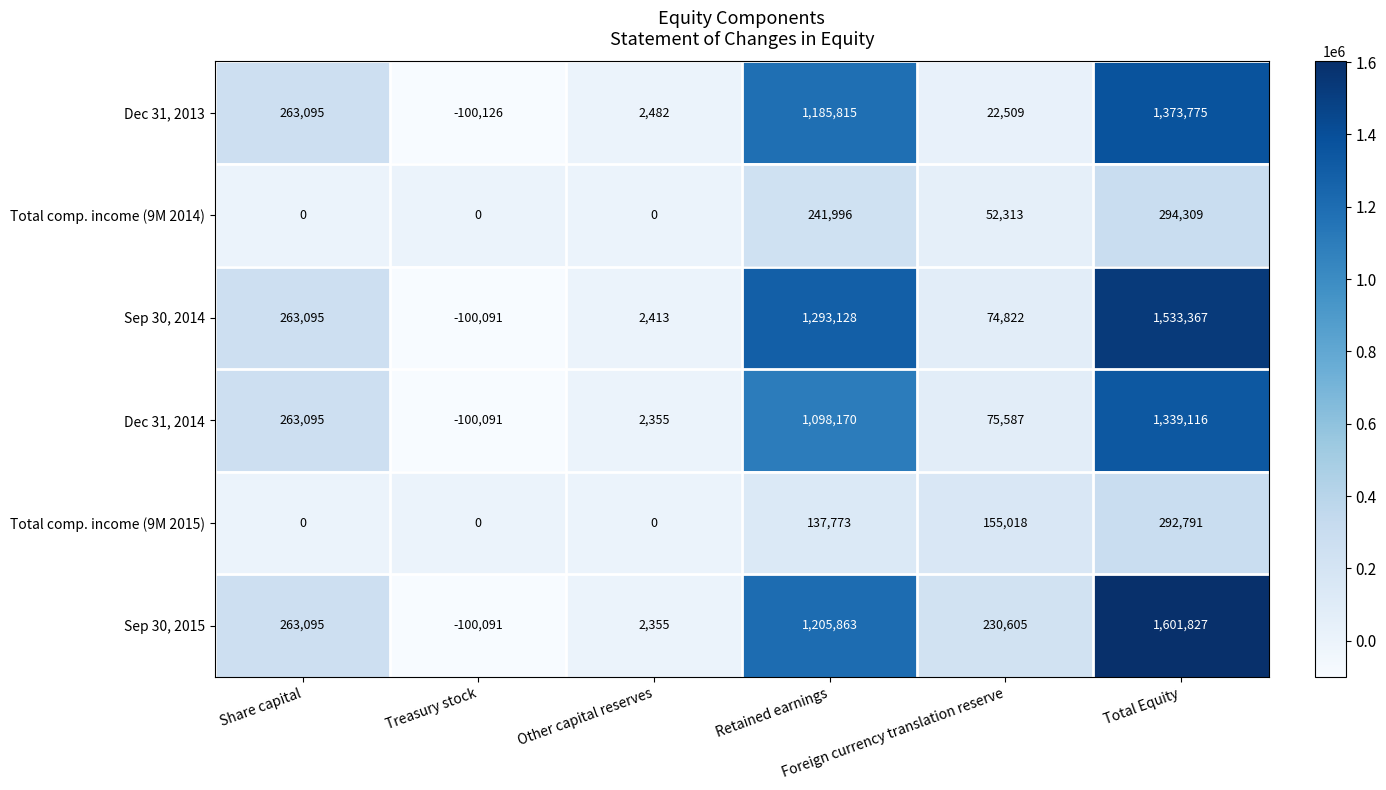

Which series has the widest spread of values?

Sep 30, 2015